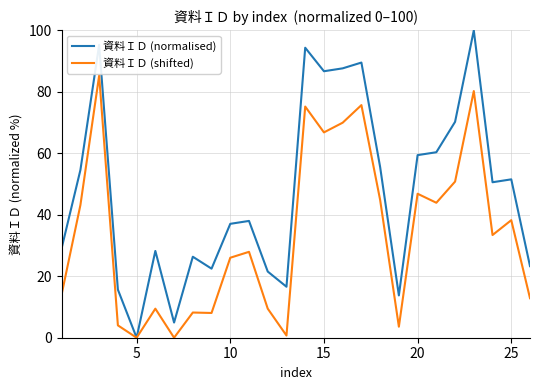

Which series has the widest spread of values?

資料ＩＤ (normalised)